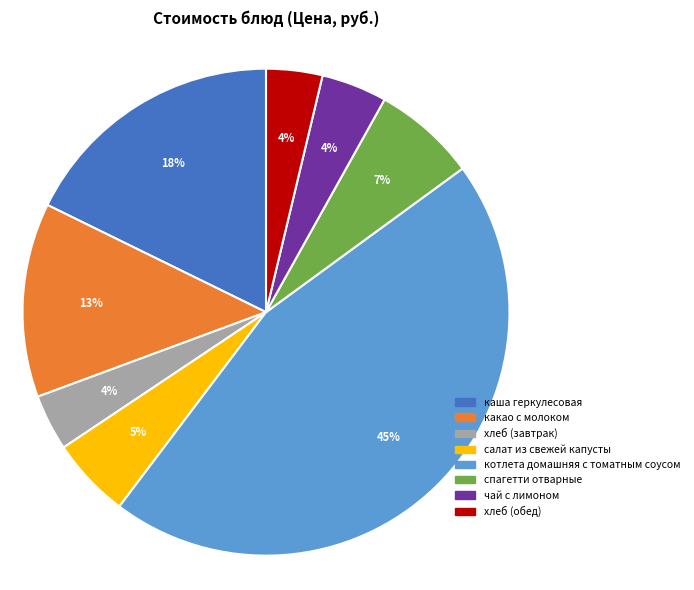

To the nearest percent, what is the combined percentage of салат из свежей капусты and хлеб (обед)?

9%